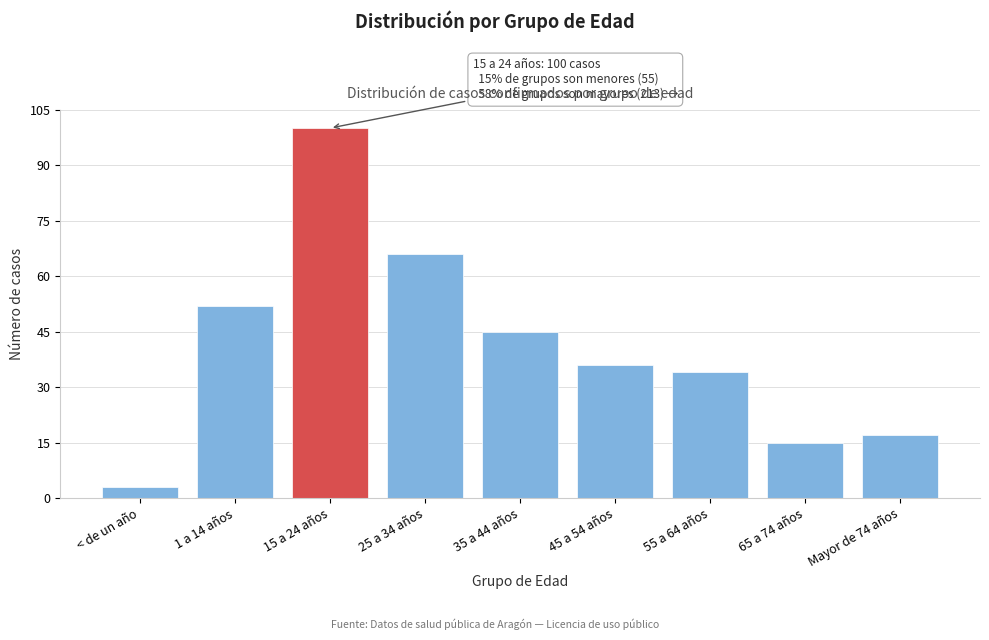

Reading left to right, extract all data points from this chart.

3	52	100	66	45	36	34	15	17